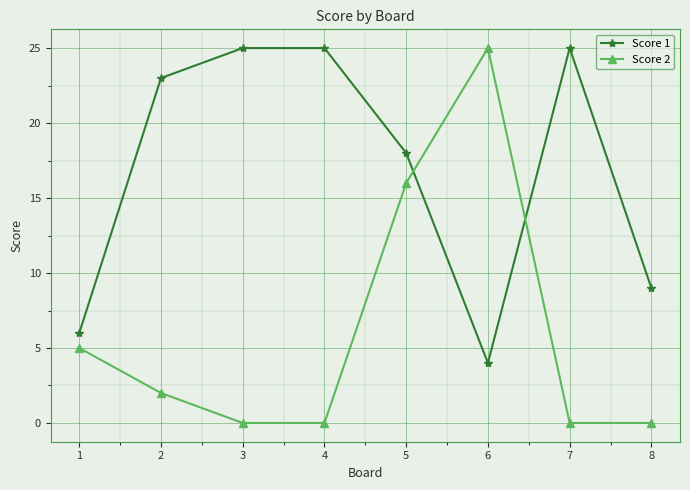

At which category is the sum across all series the highest?

5